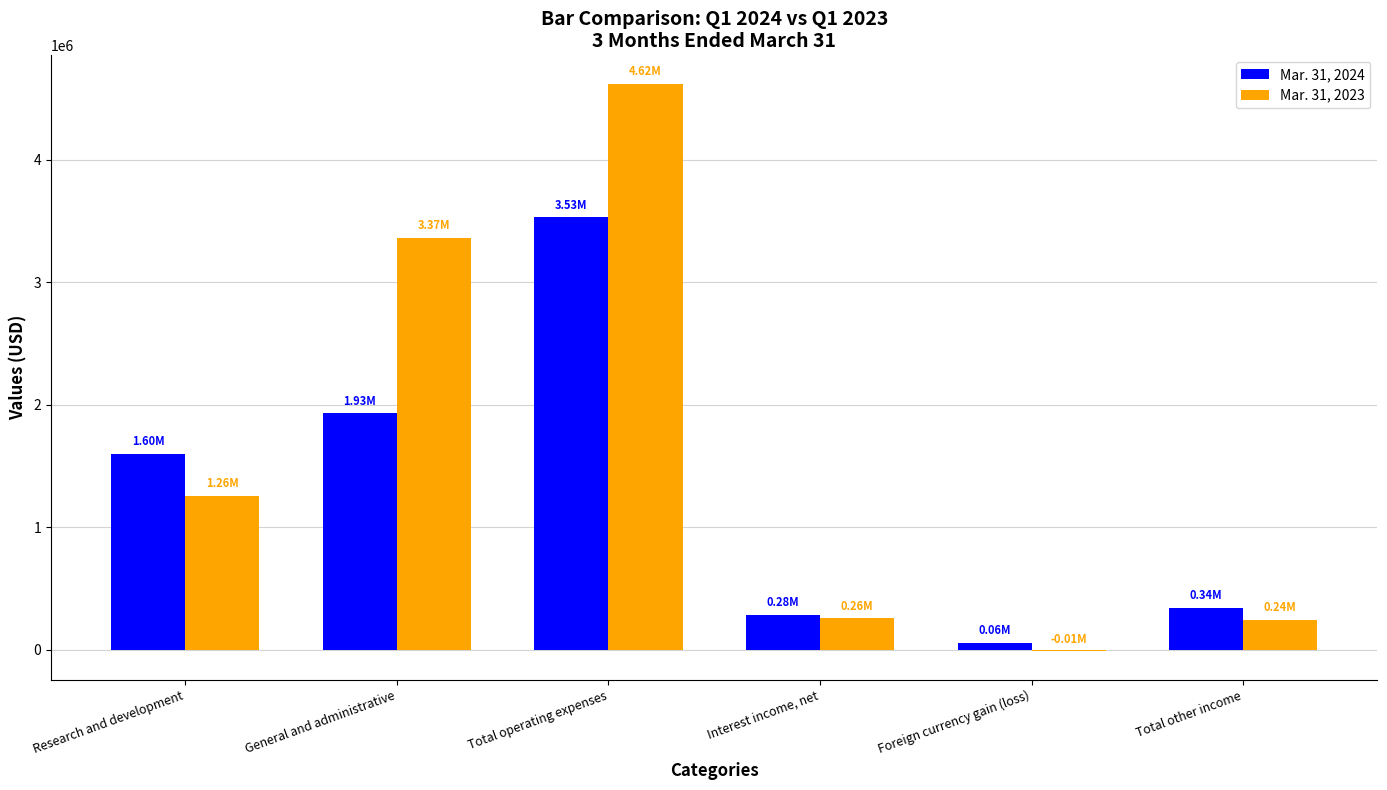

What is the total value across all series at Total other income?

582192